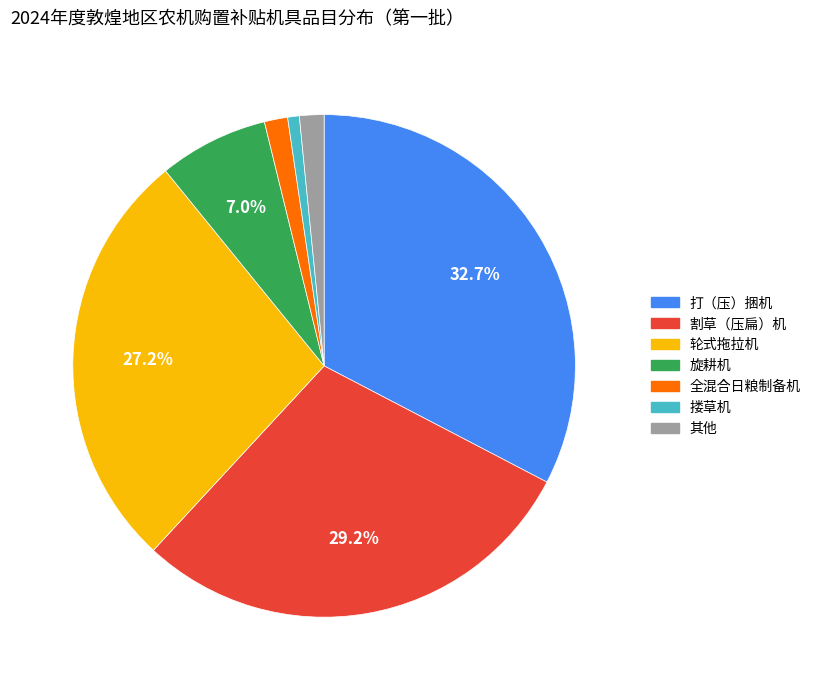

Does any single category account for the majority?

No